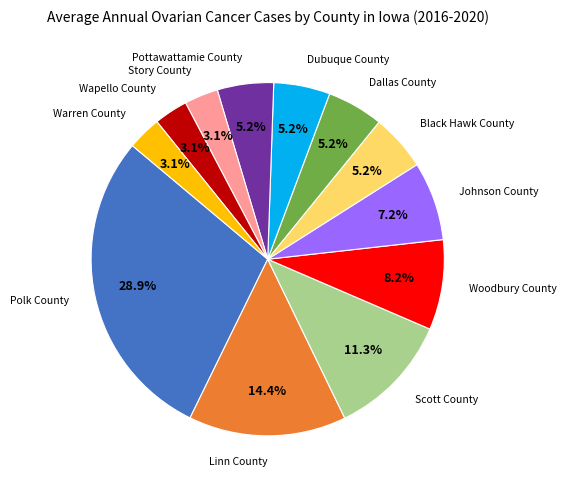

Is there a majority slice in this chart?

No